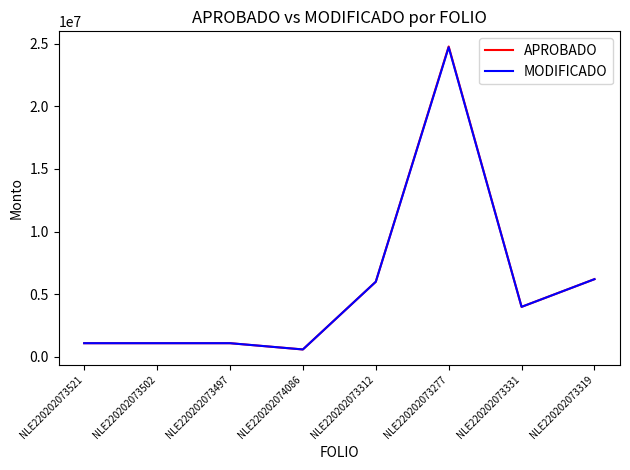

What value does the MODIFICADO series have at NLE220202073277, to the nearest 50?

24715000